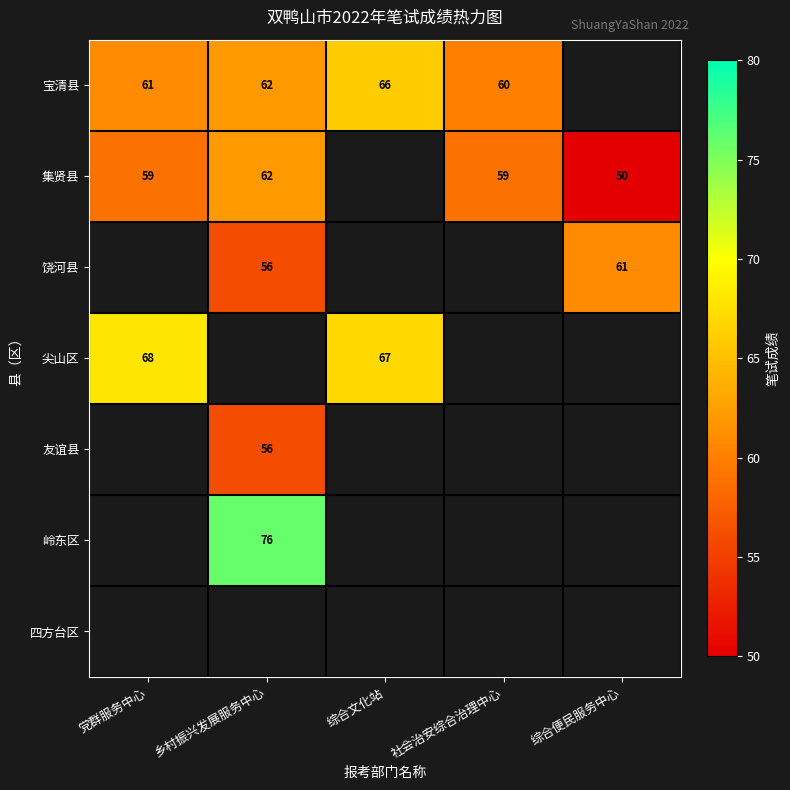

What is the smallest value displayed?

50.0